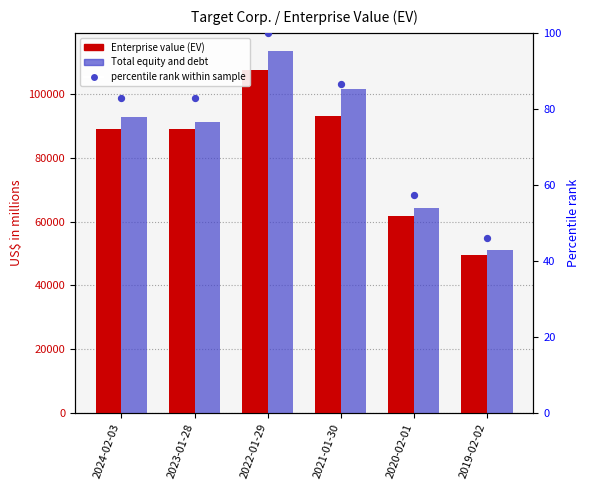

At how many categories does at least one series exceed 31239?

6